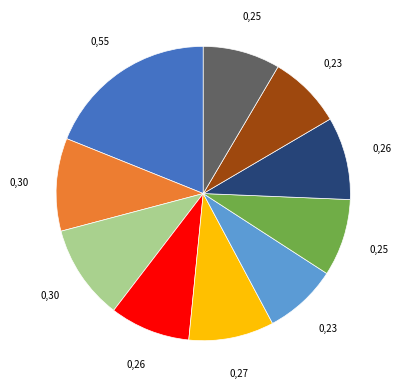

Does any single category account for the majority?

No